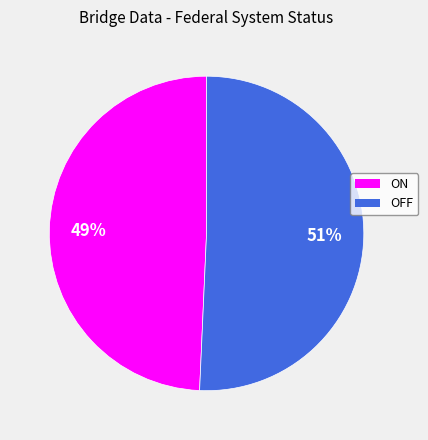

Is it true that ON is 49% of the pie?

True